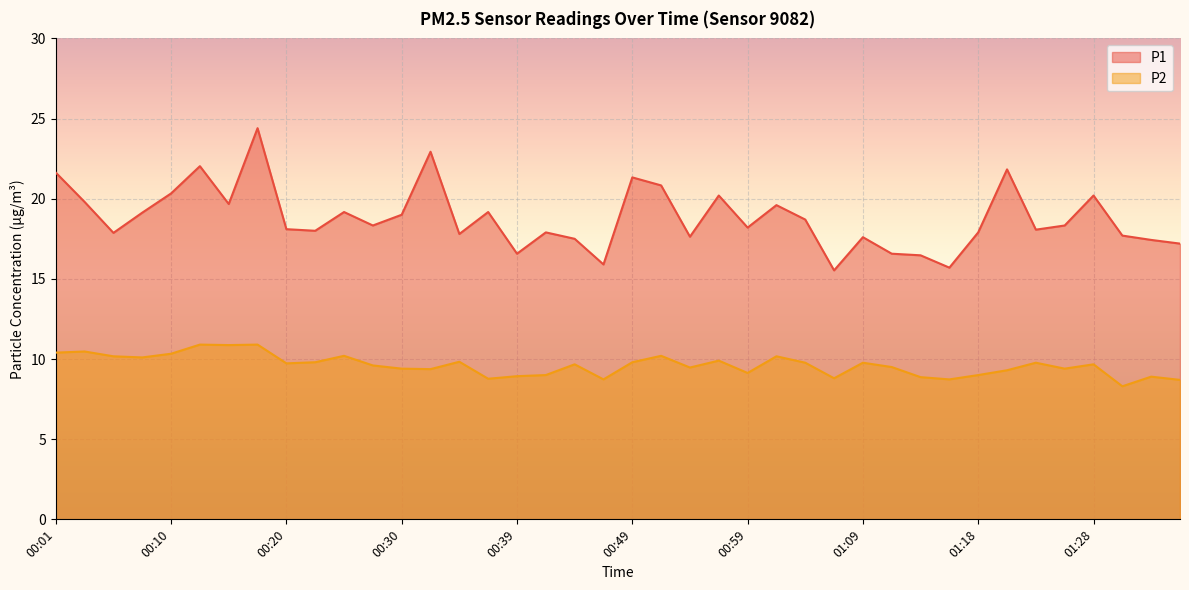

Rank the series by their average value, from lowest to highest.

P2, P1